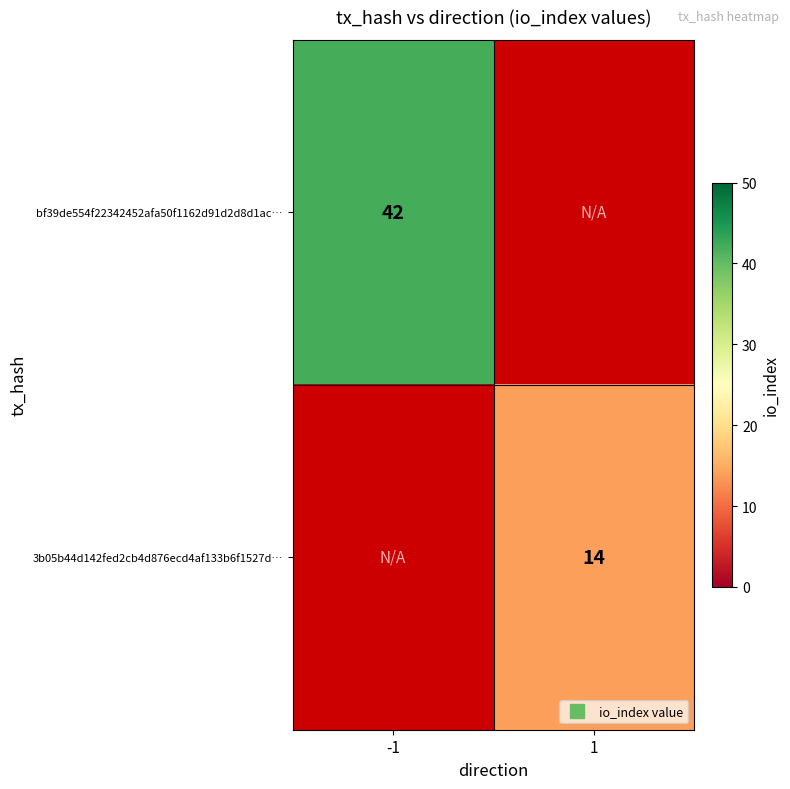

List the series in order of their peak value, highest first.

bf39de554f22342452afa50f1162d91d2d8d1ac…, 3b05b44d142fed2cb4d876ecd4af133b6f1527d…